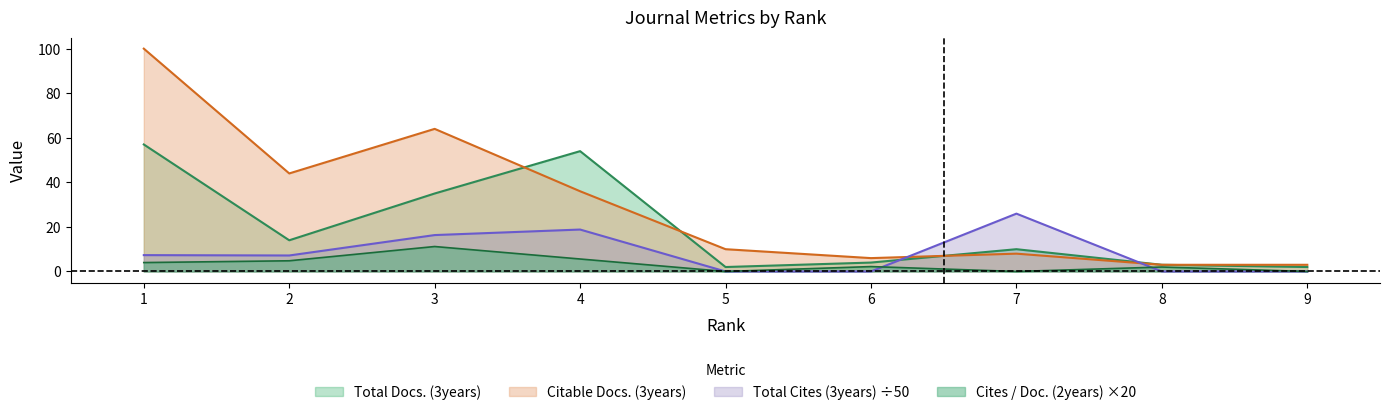

What are all the series names shown in the legend?

Total Docs. (3years), Citable Docs. (3years), Total Cites (3years) ÷50, Cites / Doc. (2years) ×20